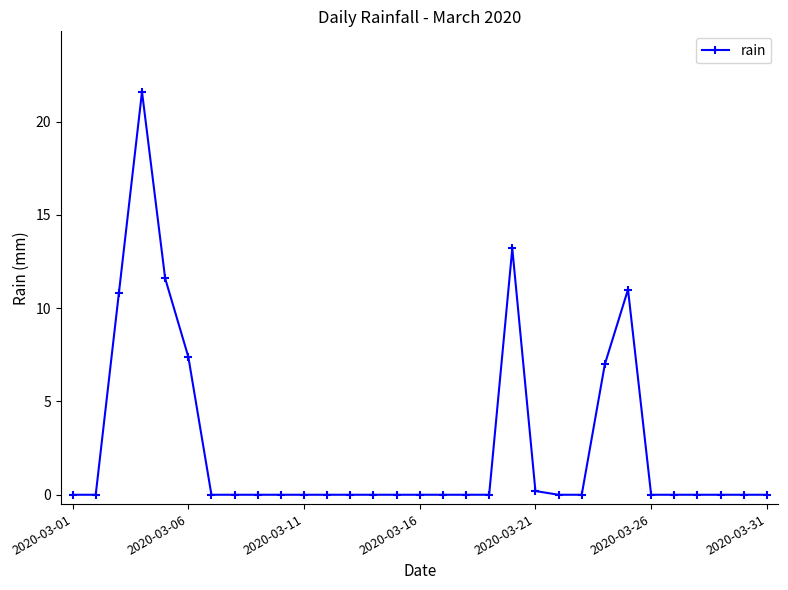

True or false: the data has more than 0 interior local peaks.

True